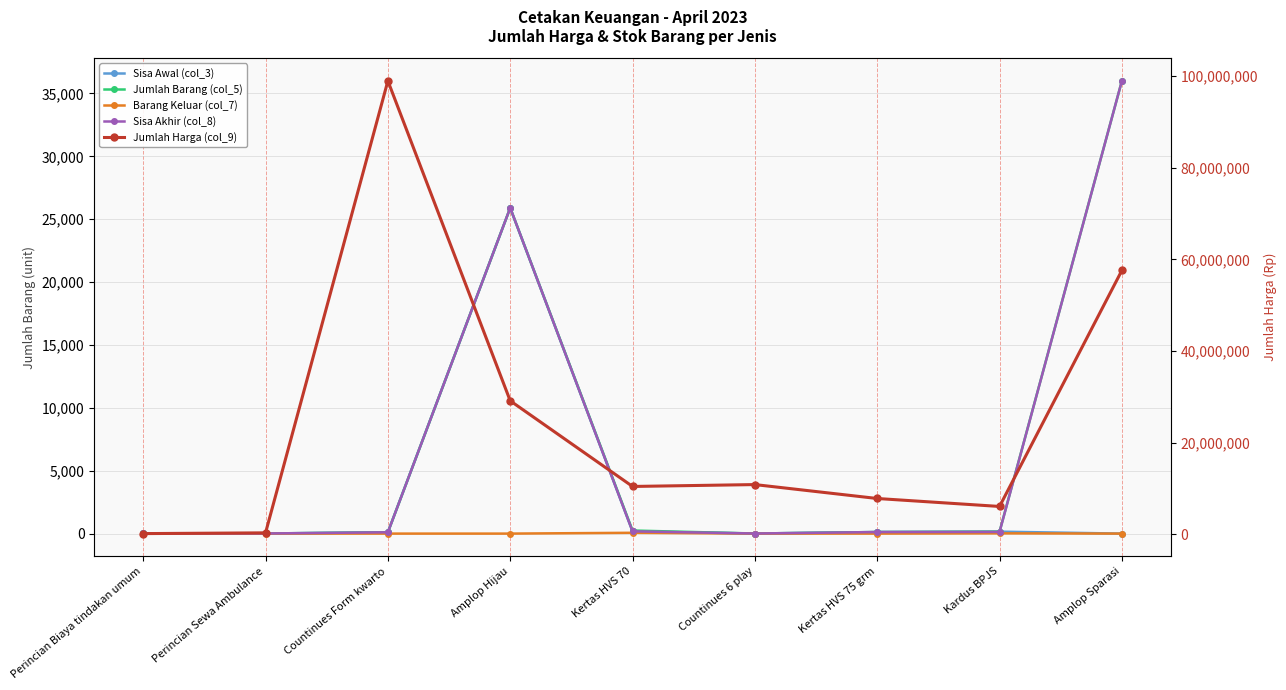

What is the sum of the Jumlah Barang (col_5) values at Amplop Sparasi and Perincian Biaya tindakan umum?

36025